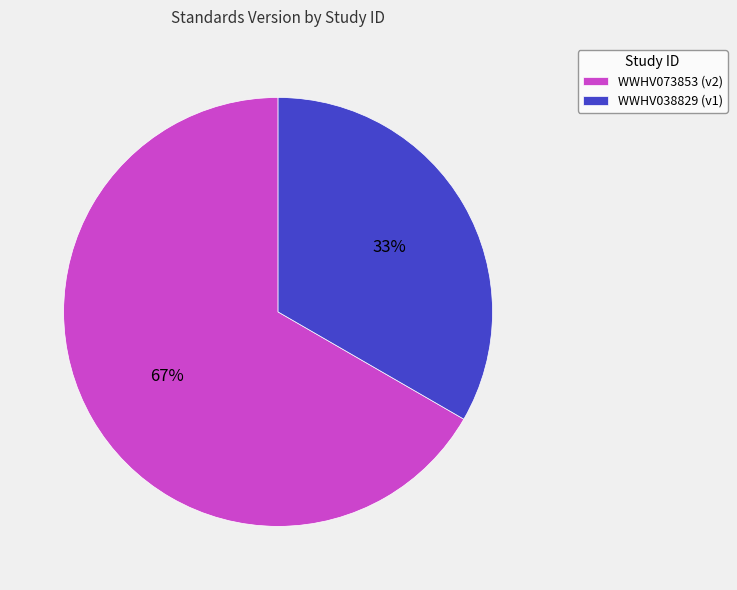

Rank the categories by value from lowest to highest.

WWHV038829, WWHV073853